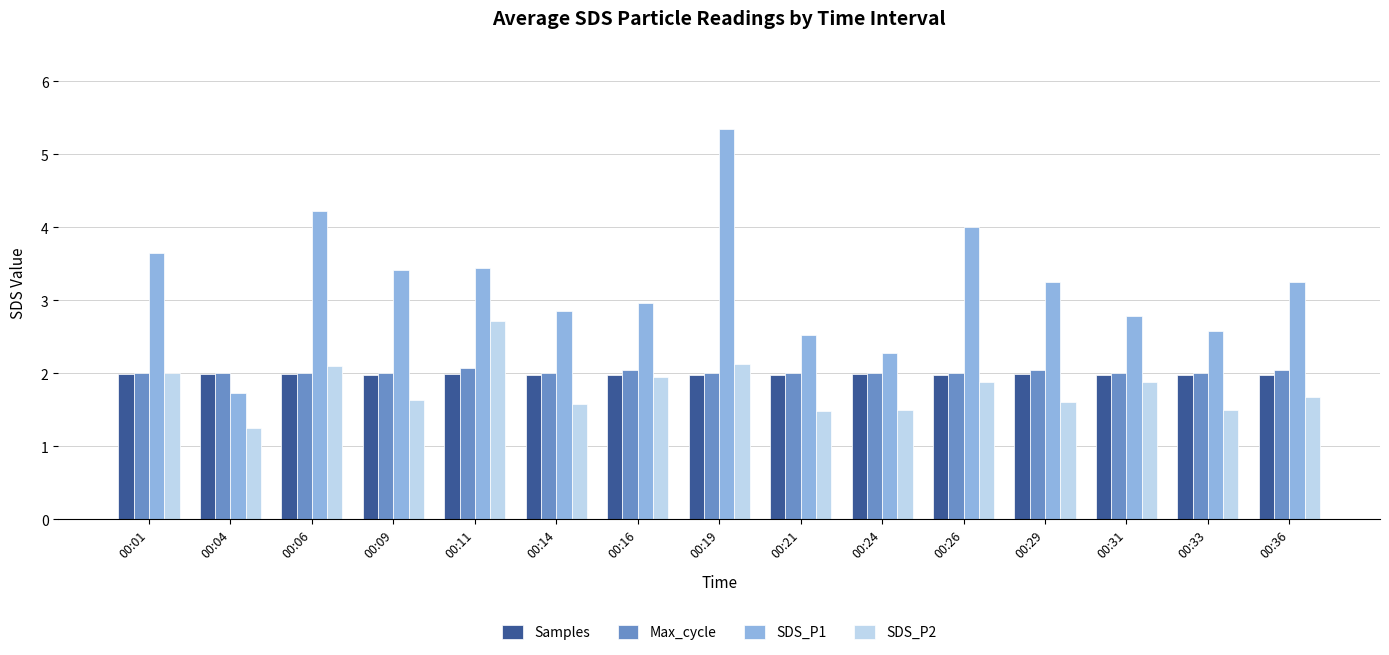

Between 00:01 and 00:21, which series saw the biggest shift?

SDS_P1